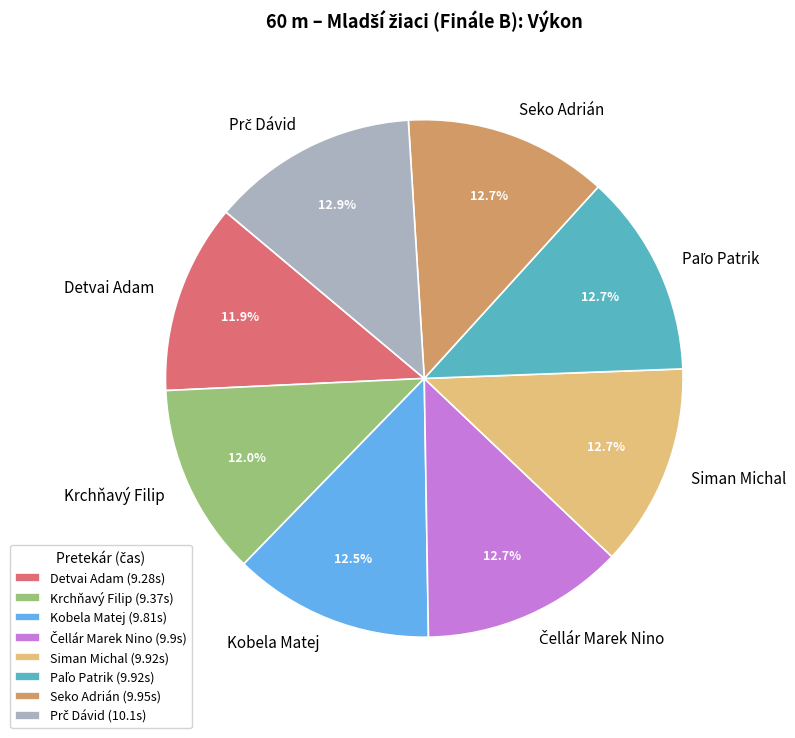

Is Krchňavý Filip the majority of the pie?

No